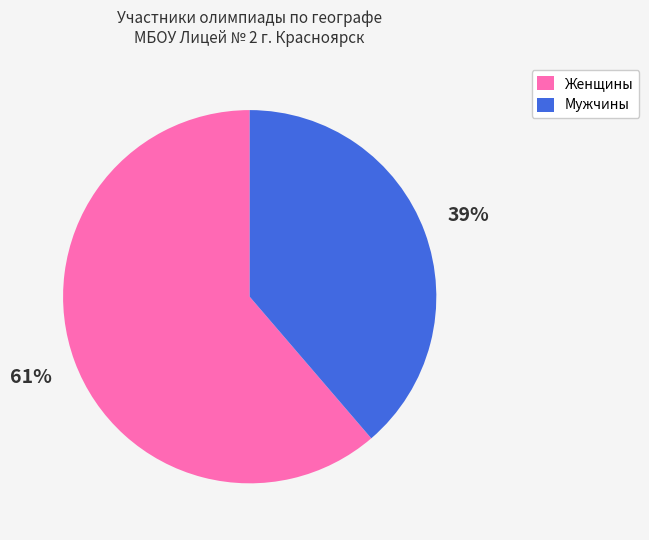

Between Мужчины and Женщины, which is larger?

Женщины